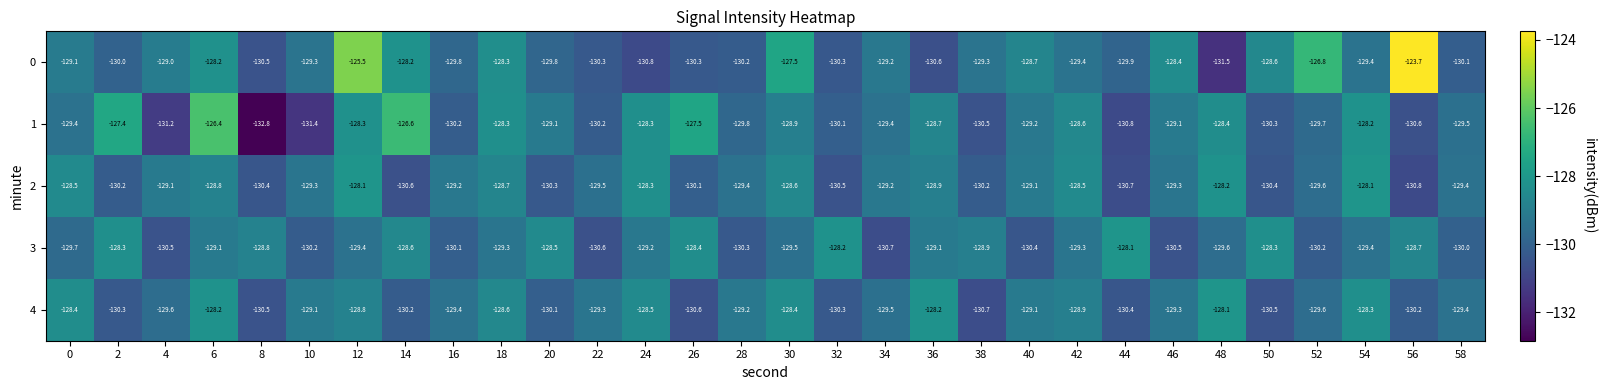

What is the difference between the maximum and minimum values in the 3 series?

2.6